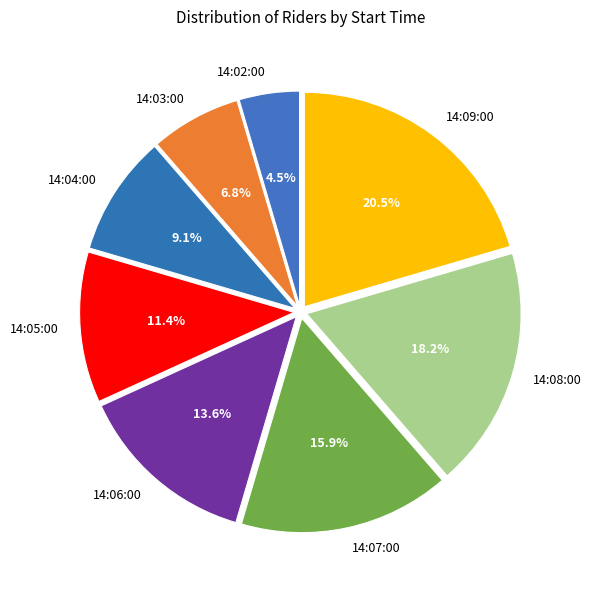

The 14:05:00 slice represents 26% of the pie. True or false?

False